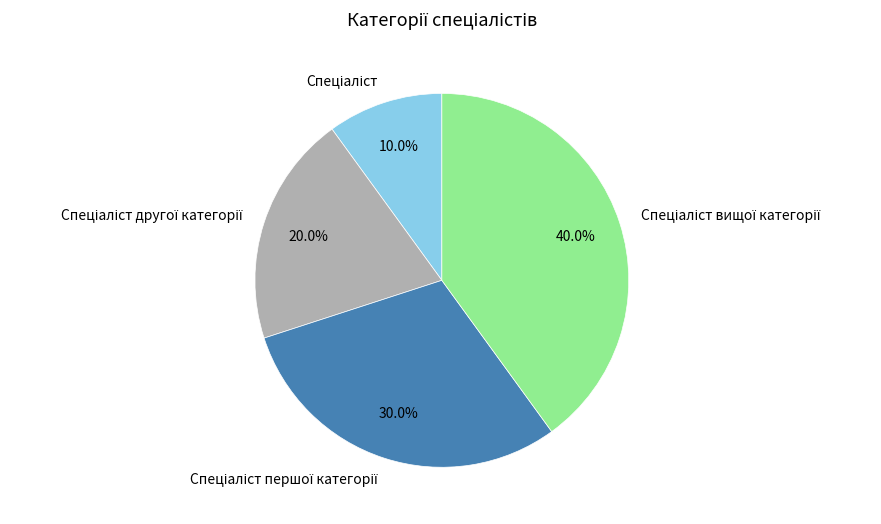

Is there a majority slice in this chart?

No